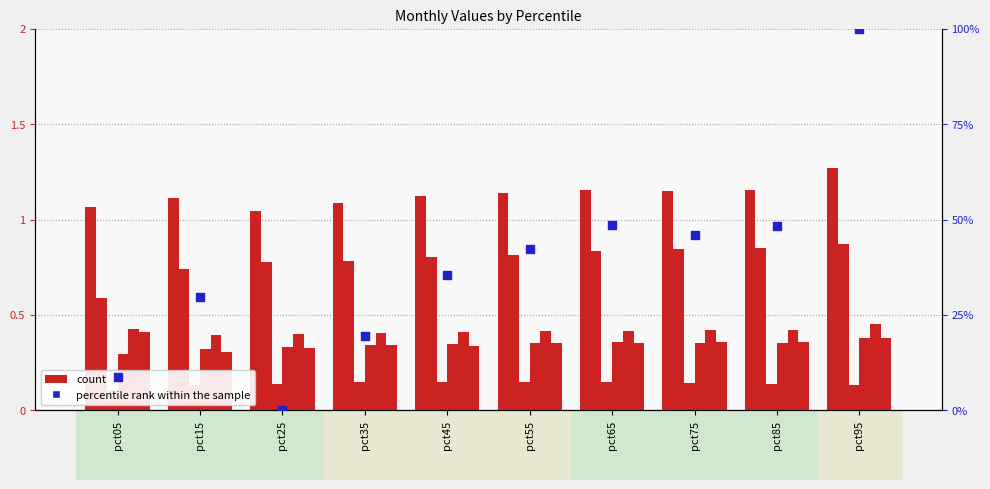

Which series has the largest total across all categories?

percentile rank within the sample